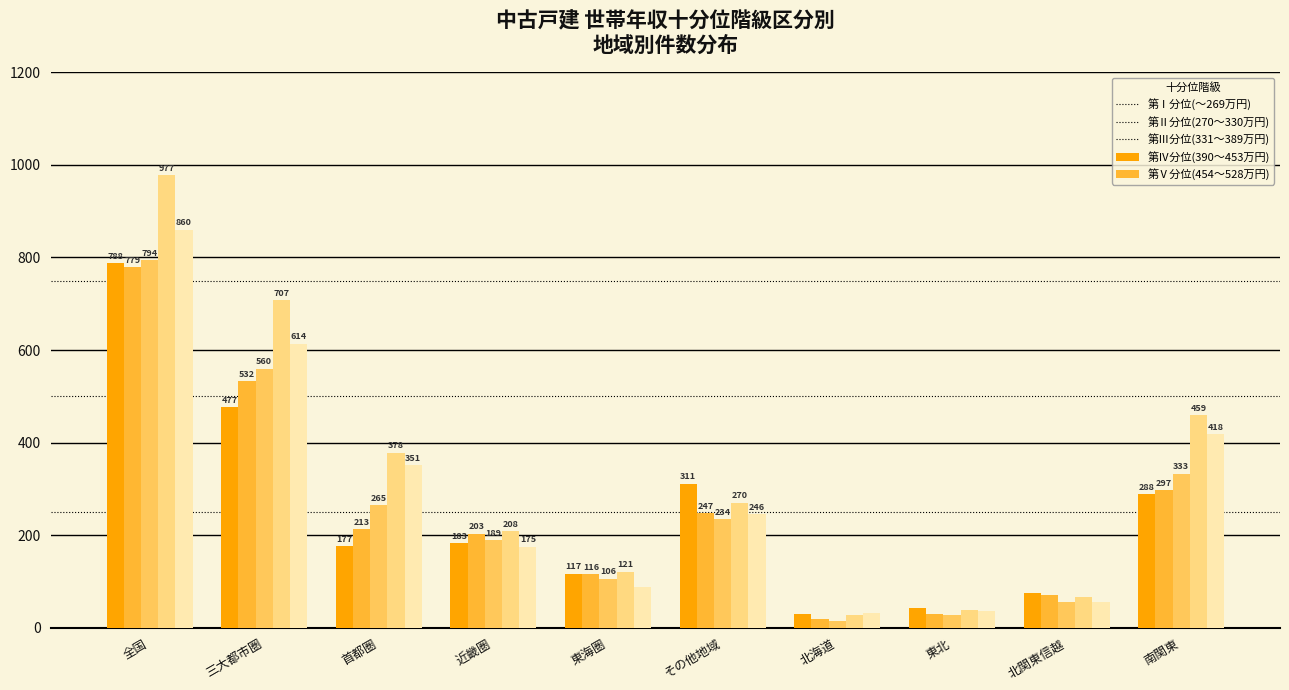

What position from the right is 東海圏?

6